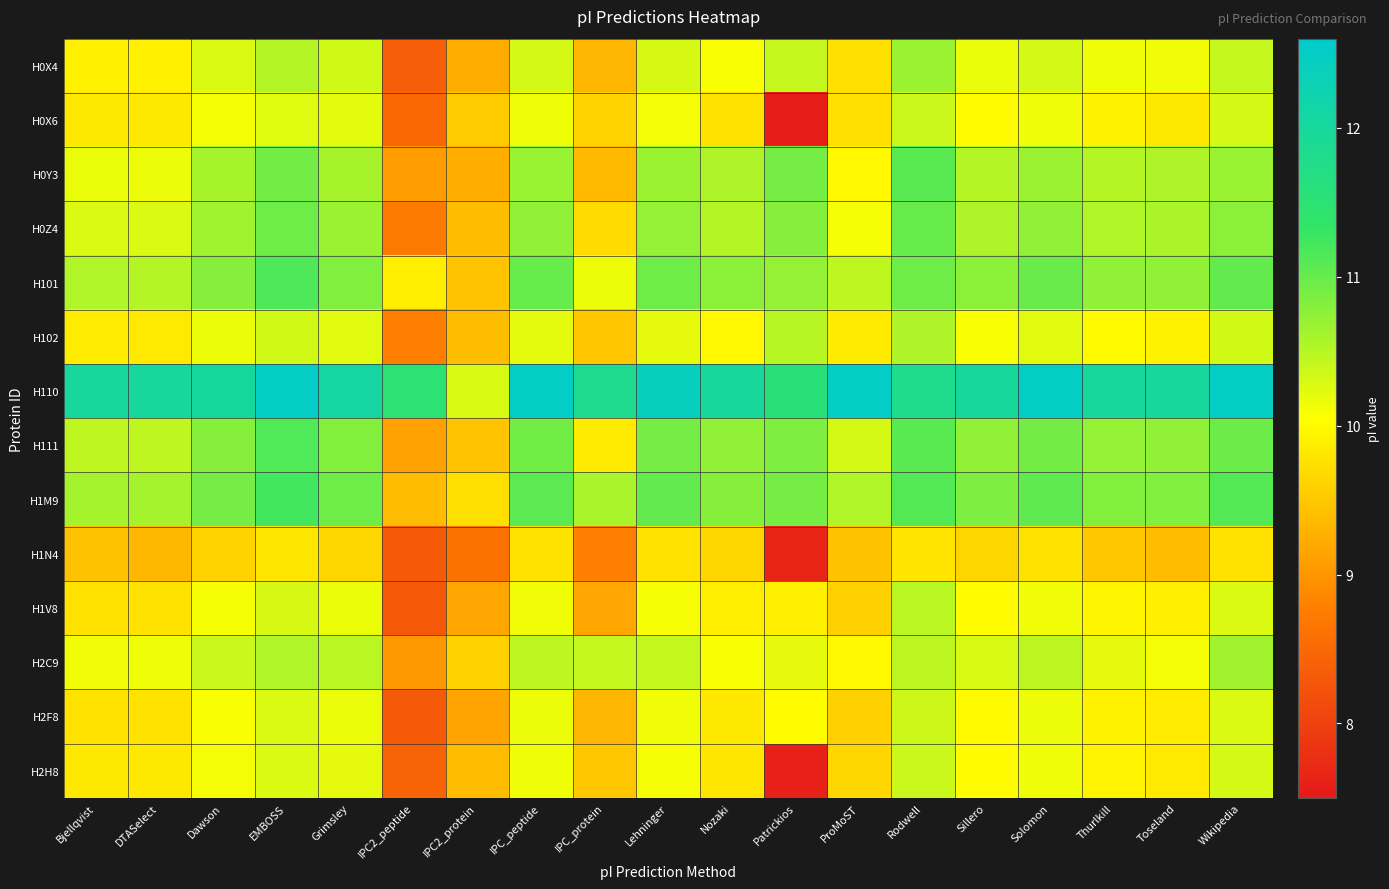

Which series has the widest spread of values?

H0X6